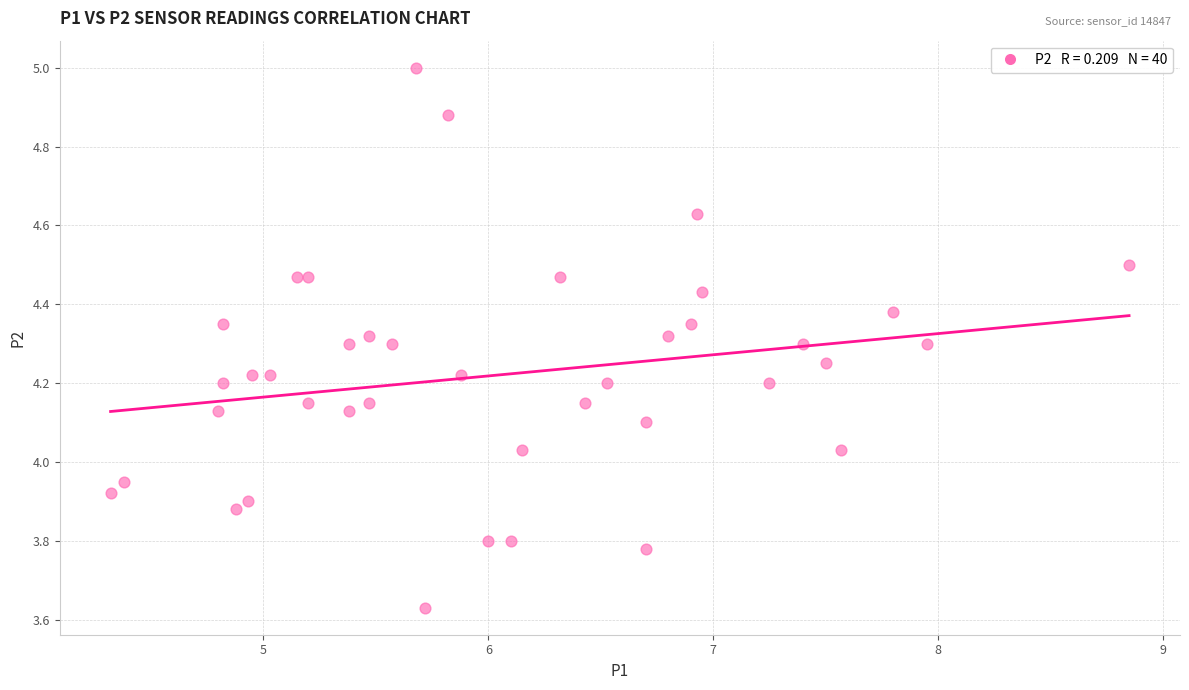

What is the range of Y values (max minus min)?

1.4